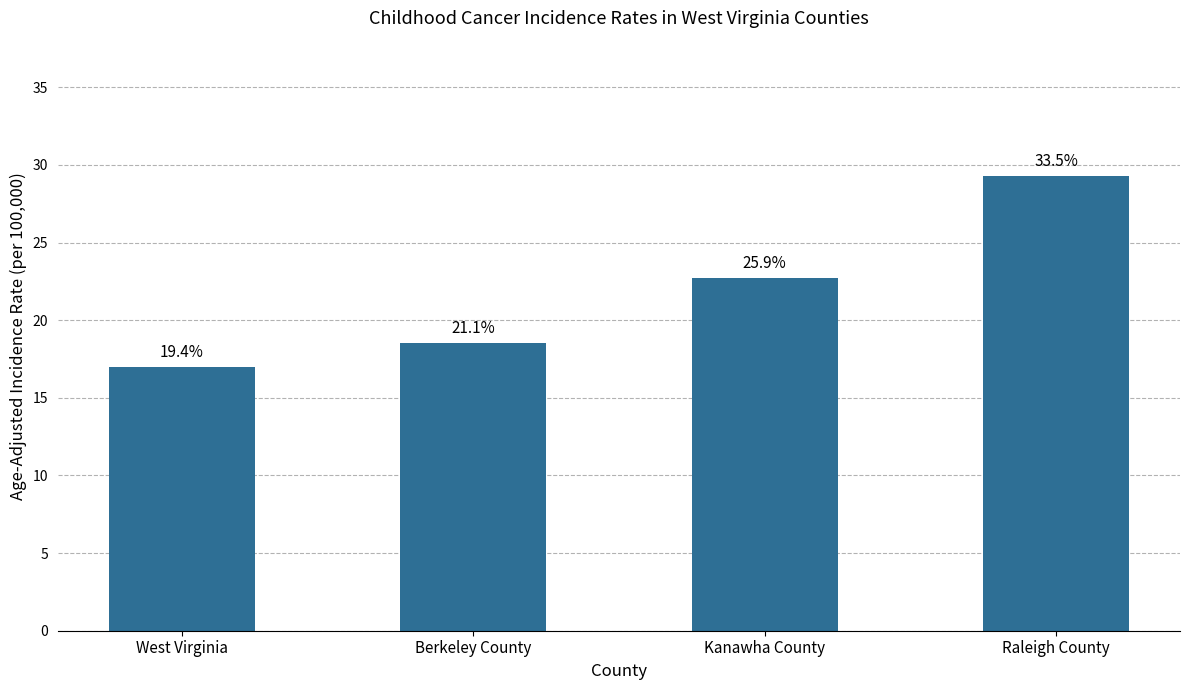

The value at West Virginia is 17.0. True or false?

True